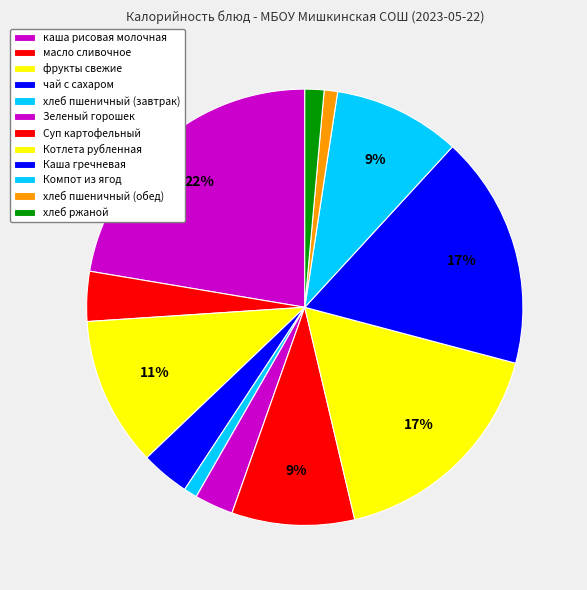

Does фрукты свежие represent more than half of the total?

No